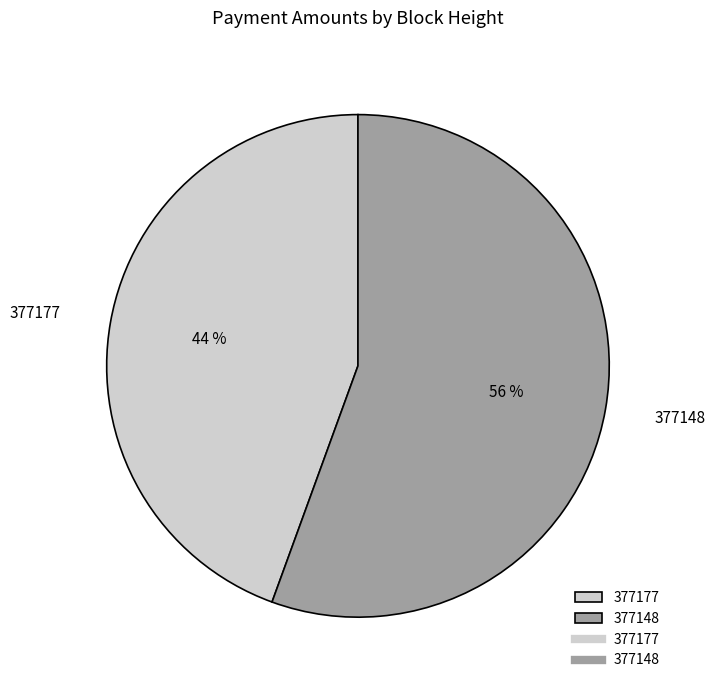

Is there any slice that represents more than half of the pie?

Yes